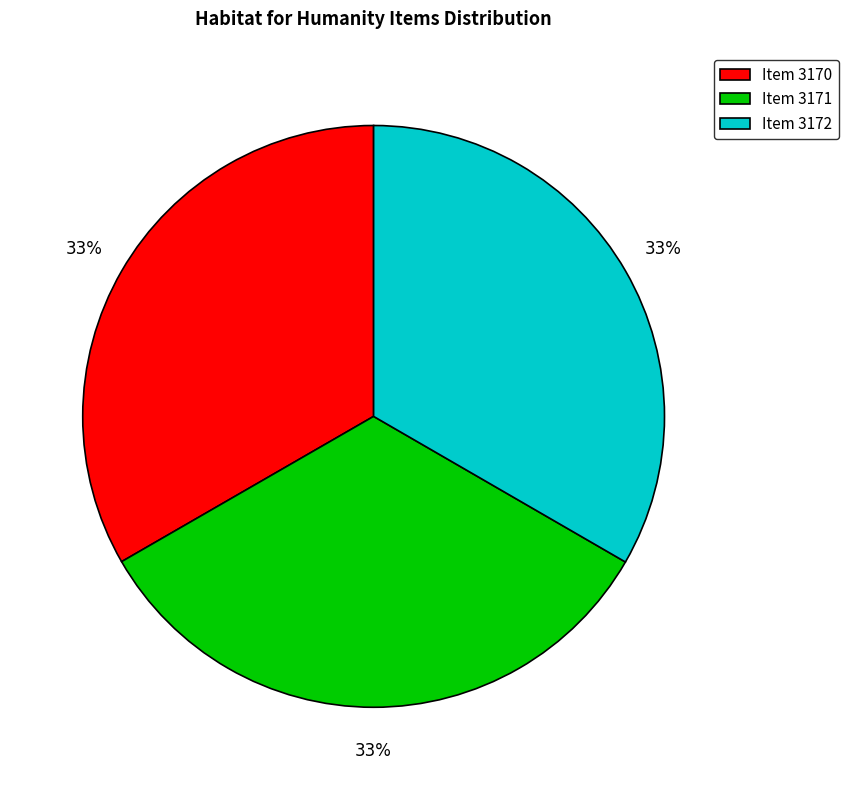

Does any single category account for the majority?

No